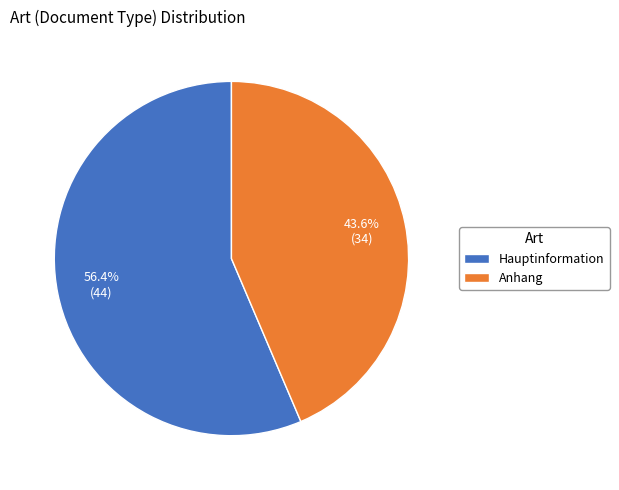

To the nearest percent, what is the combined percentage of Anhang and Hauptinformation?

100%